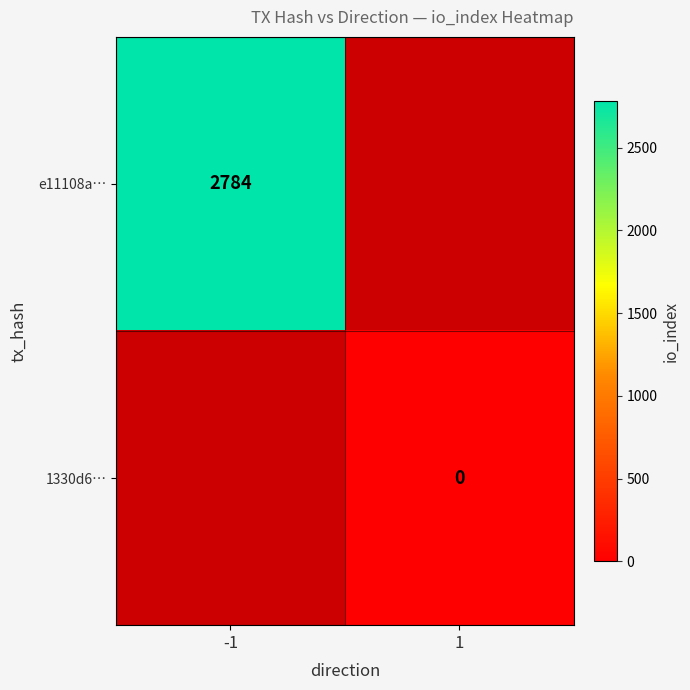

The e11108a… series shows 2784 at -1. True or false?

True